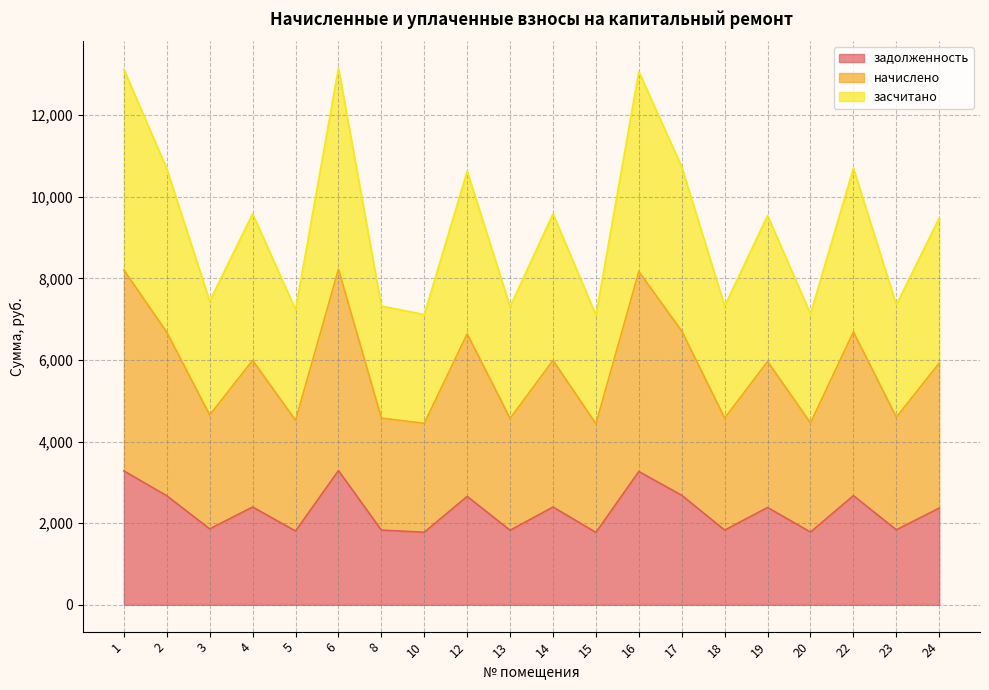

How many values in the засчитано series exceed 9538?

10